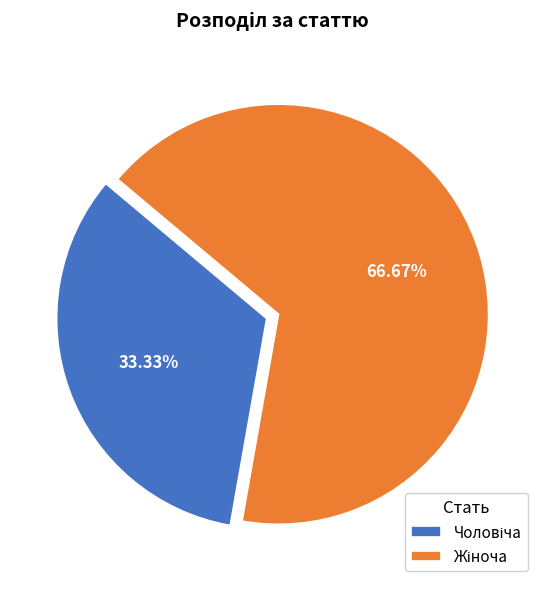

Does any single category account for the majority?

Yes